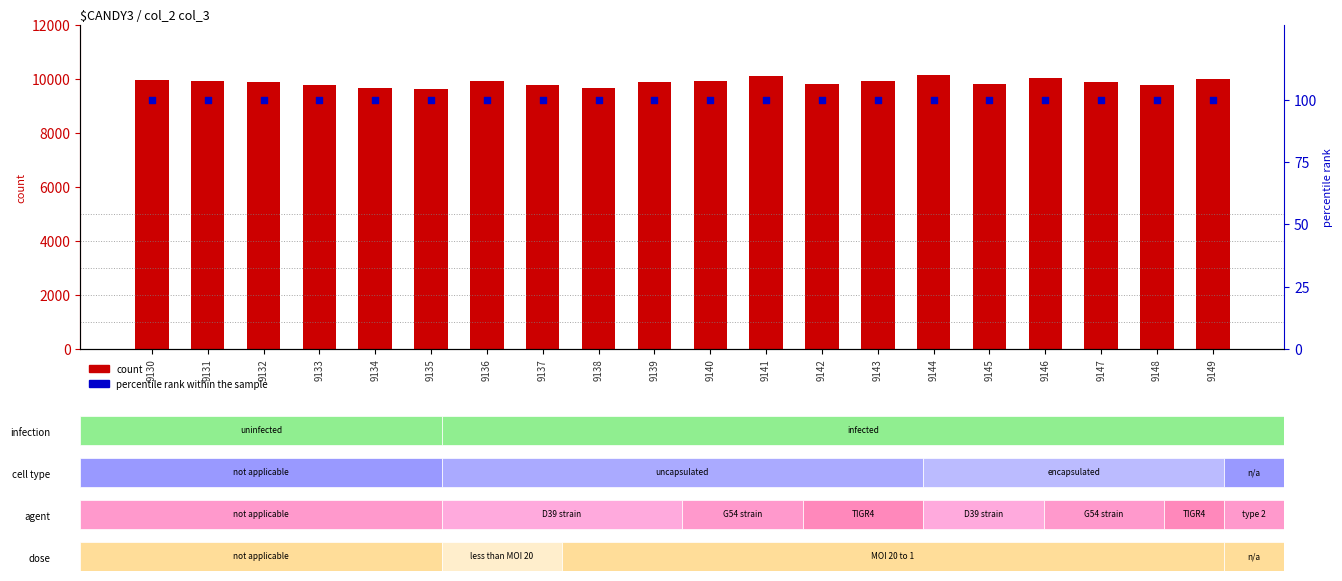

Which series has the largest total across all categories?

col_4 (count)